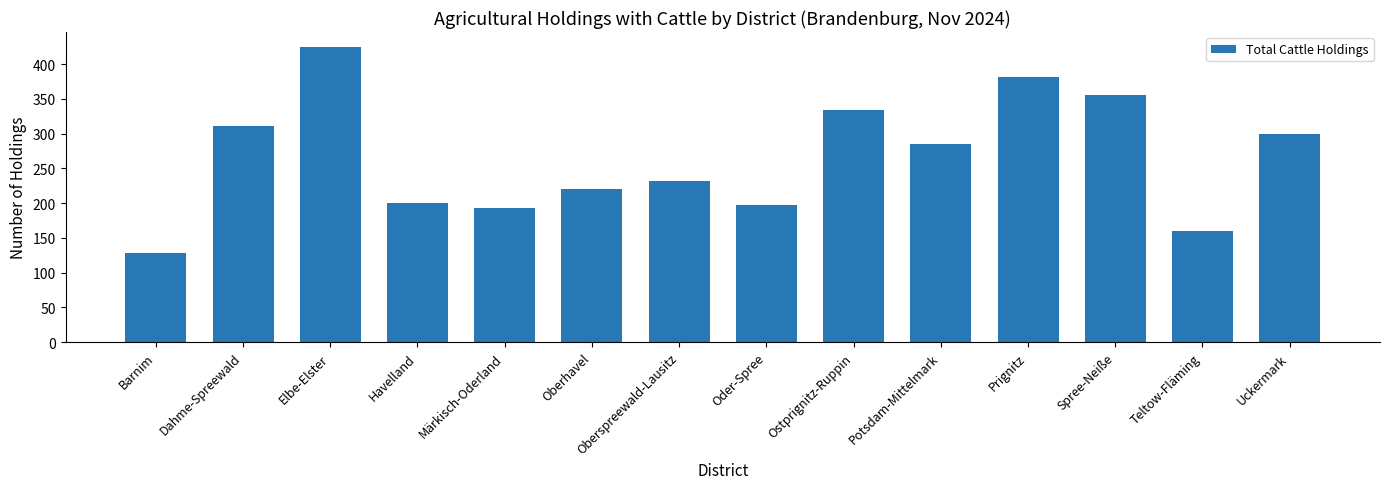

Does the chart contain stacked bars?

No